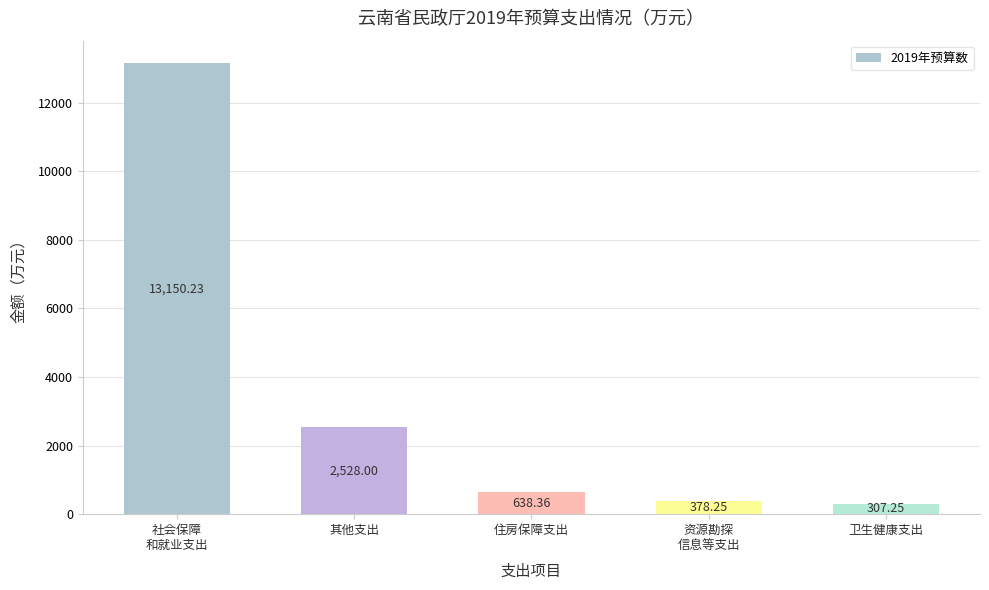

What is the maximum value shown in the chart?

13150.2